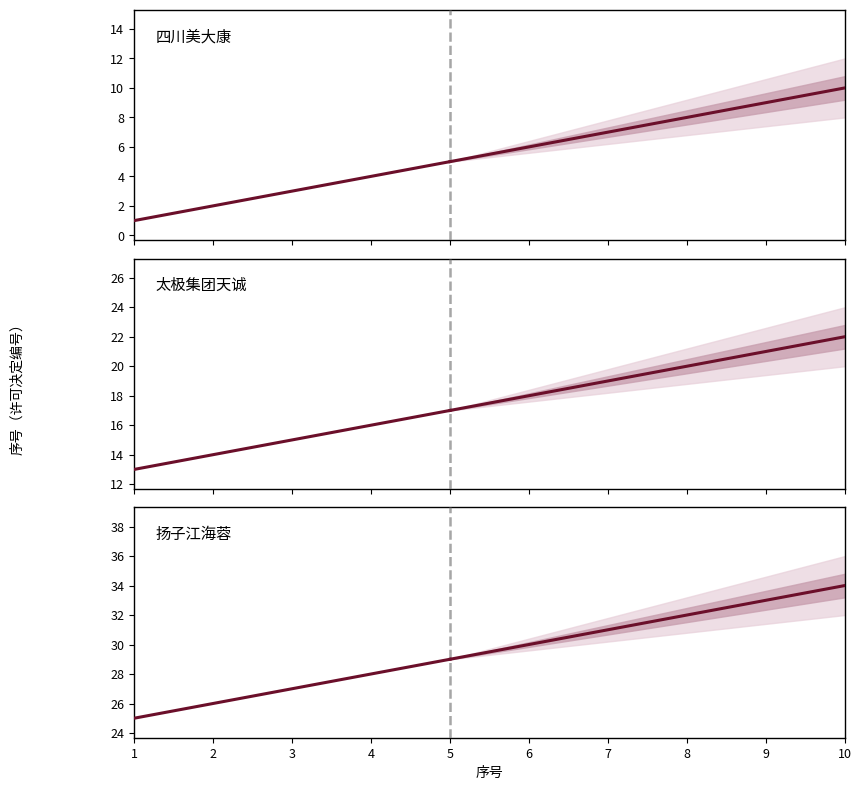

List the series in order of their overall mean, highest first.

扬子江药业集团四川海蓉药业有限公司, 太极集团四川天诚制药有限公司, 四川美大康华康药业有限公司